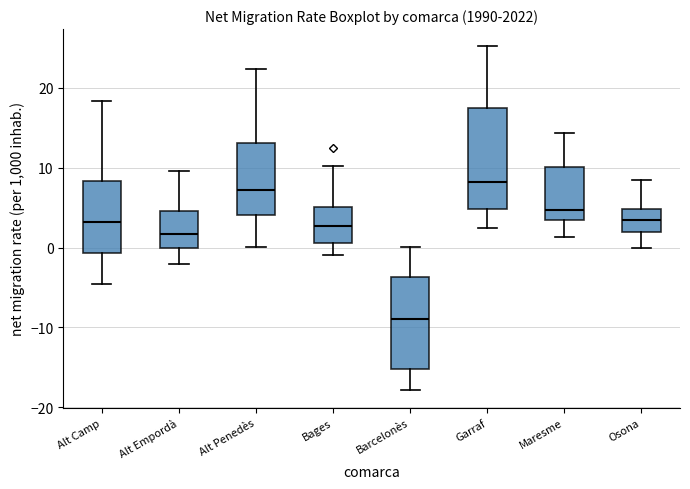

Which box has the lowest median line?

Barcelonès